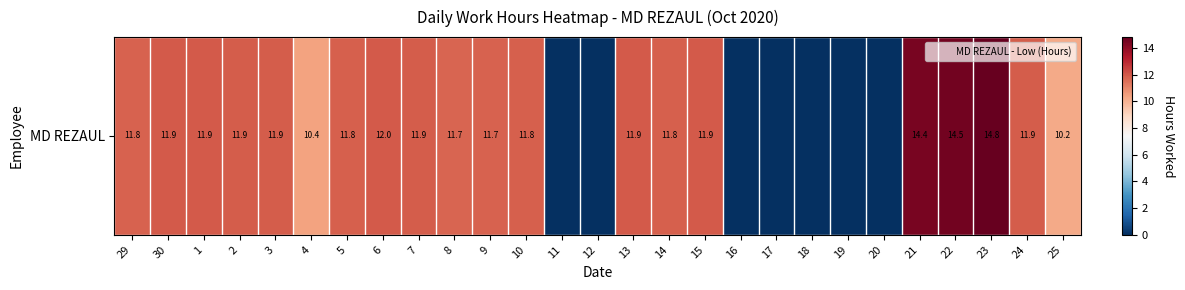

The value at 5 is 20.7. True or false?

False